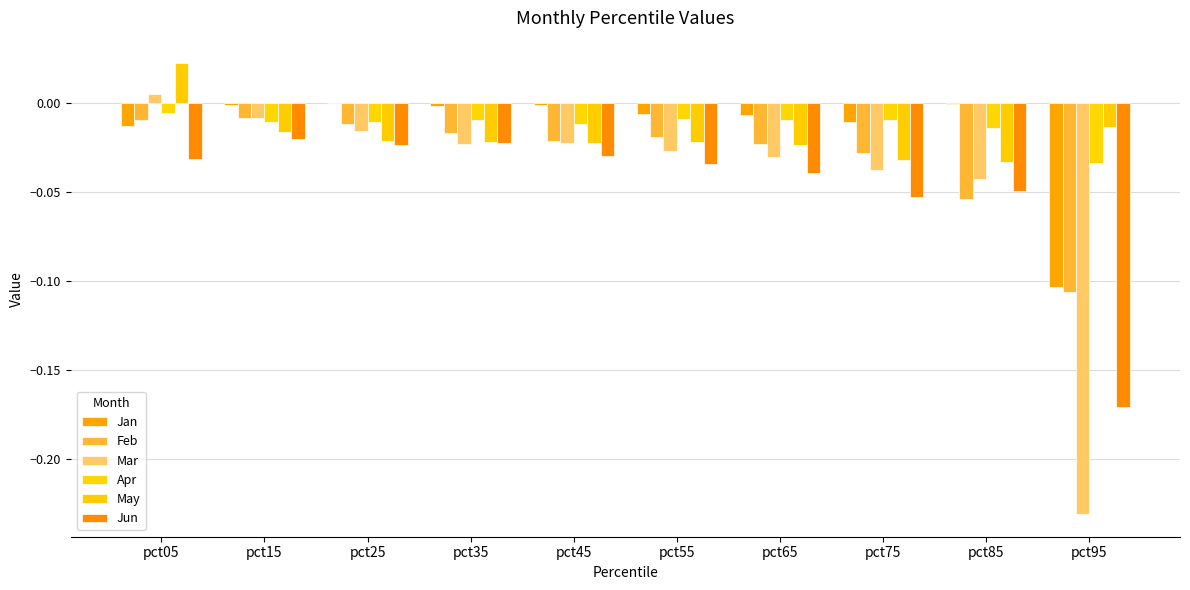

Which category has the lowest value across all series?

pct95